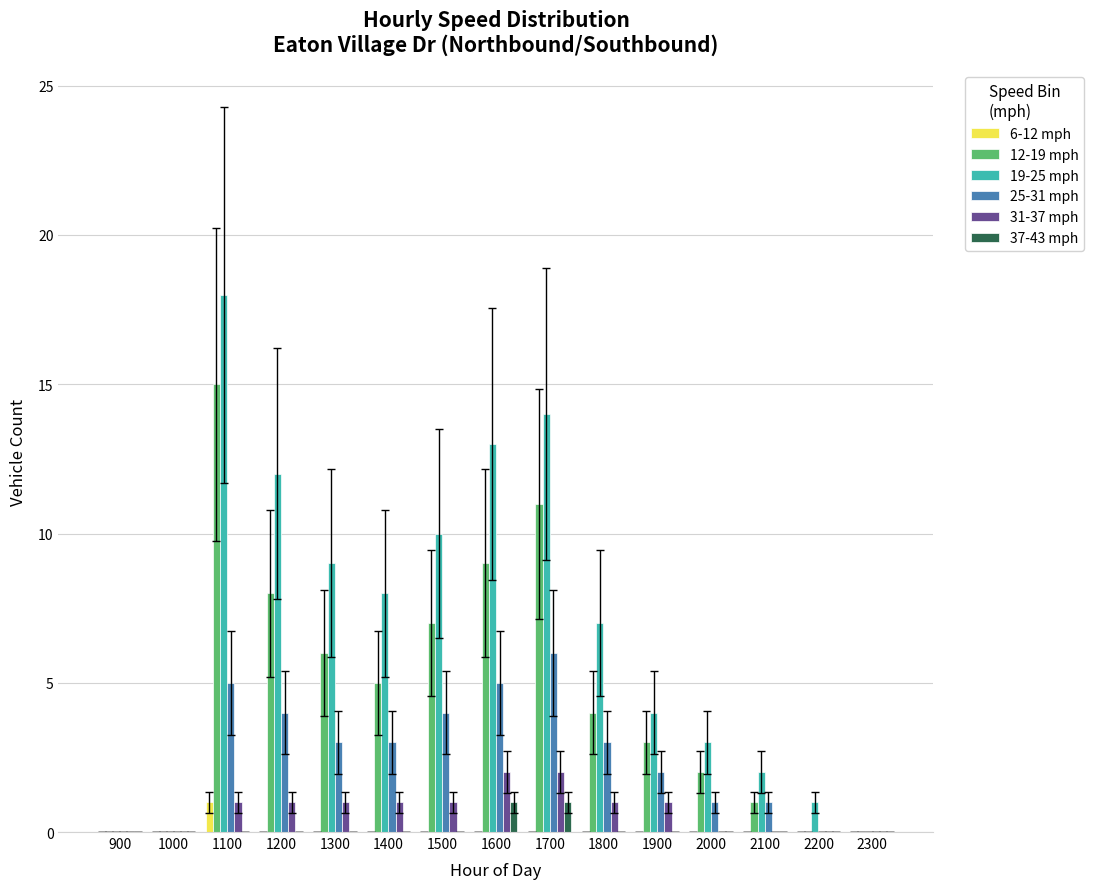

Is it true that 31-37 mph equals 1 at 2300?

False